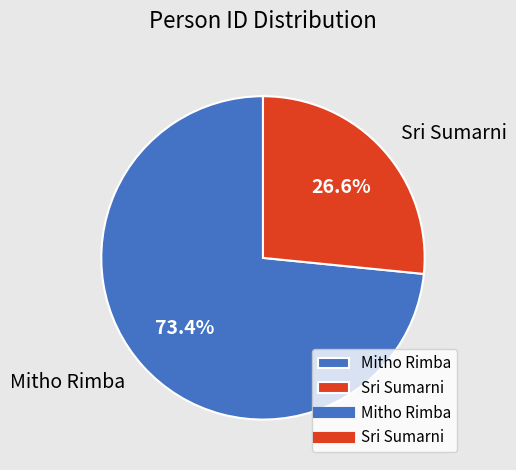

To the nearest percent, what is the difference between the largest and smallest slice percentages?

47%